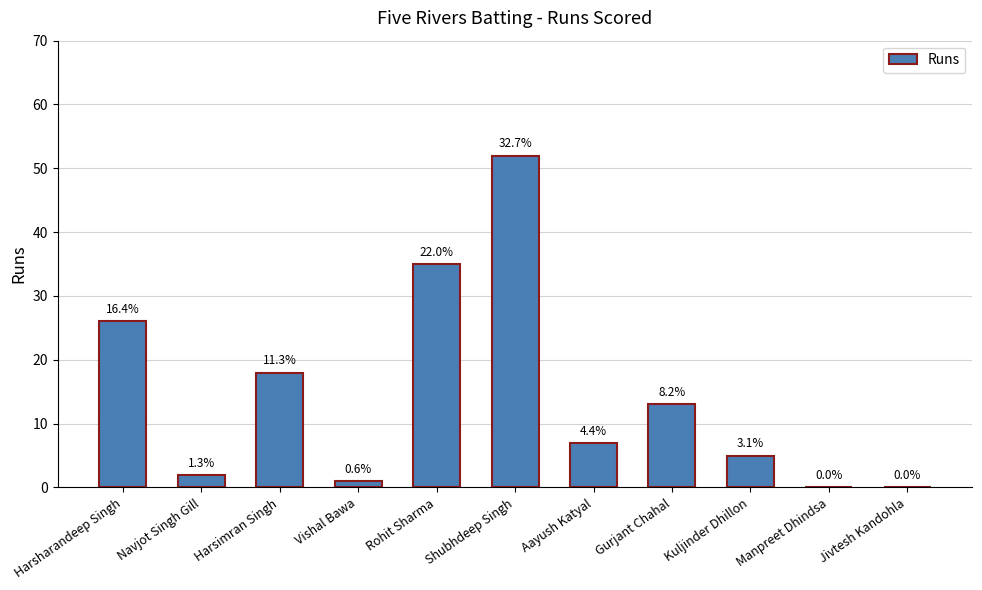

Approximately how many times larger is the value at Shubhdeep Singh compared to Gurjant Chahal?

4.0